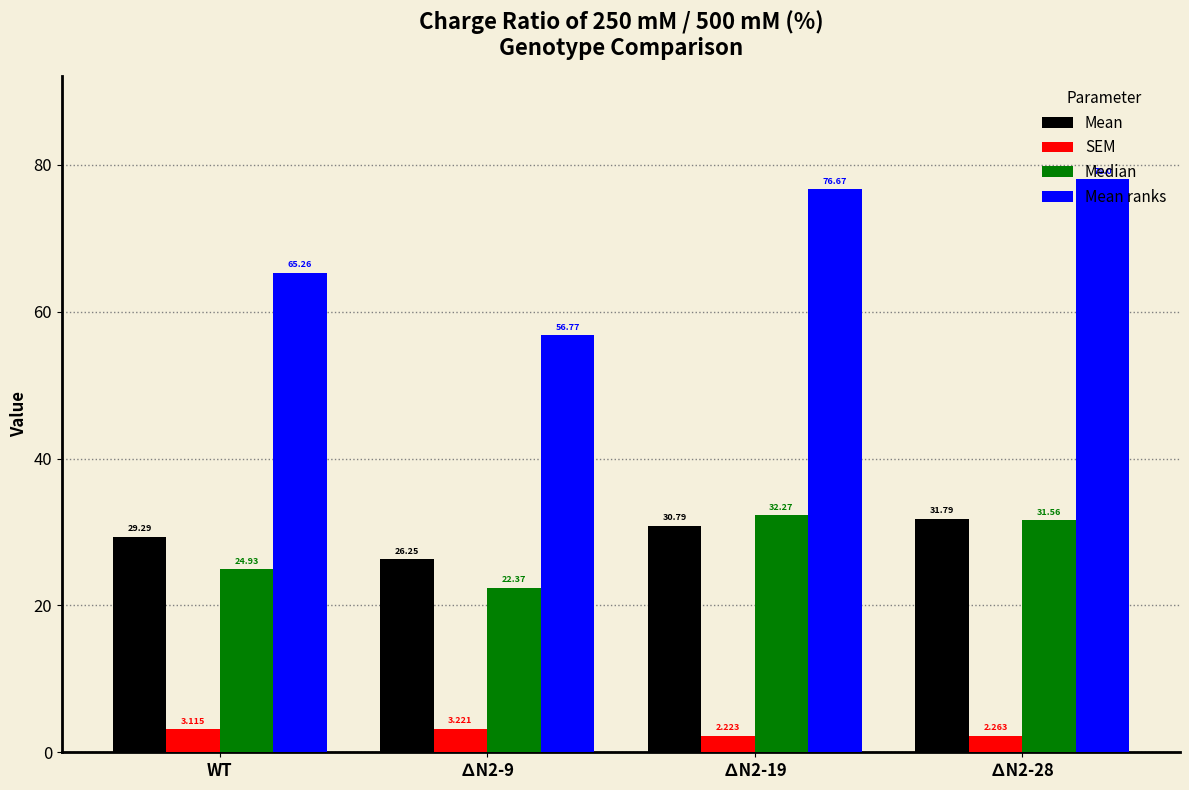

At WT, list the series in order from smallest to largest.

SEM, Median, Mean, Mean ranks